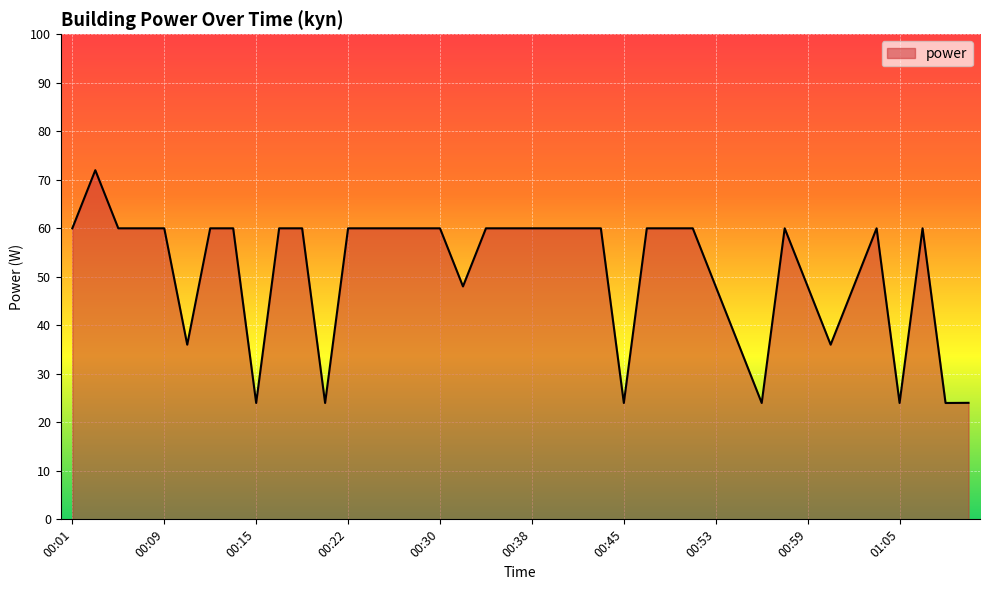

What is the maximum value shown in the chart?

72.0